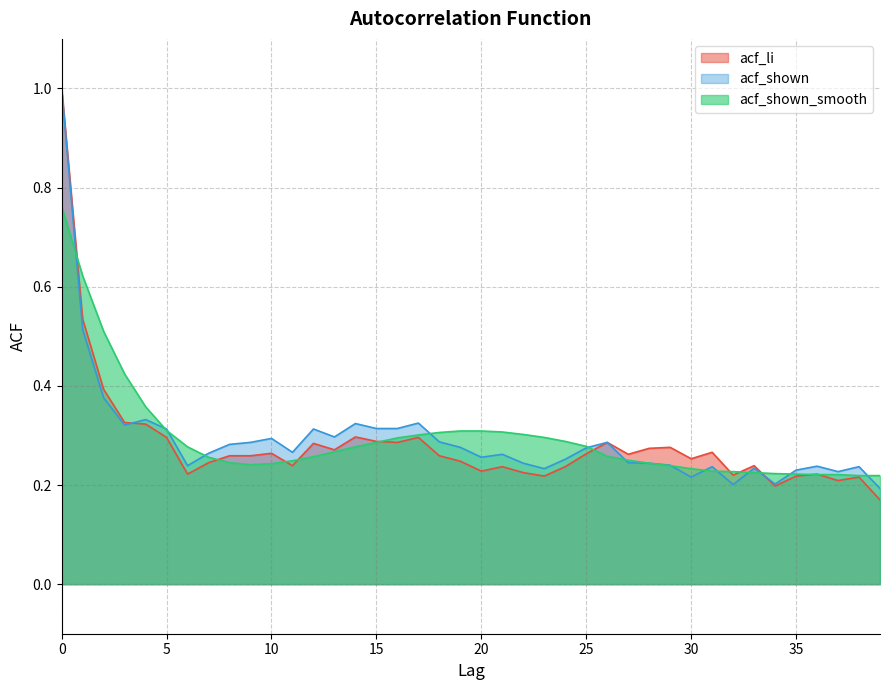

List the labels in order of acf_shown_smooth value, largest first.

0, 1, 2, 3, 4, 5, 19, 20, 21, 18, 22, 17, 23, 16, 24, 15, 25, 6, 14, 13, 26, 12, 7, 27, 11, 8, 28, 10, 9, 29, 30, 31, 32, 33, 34, 35, 36, 37, 38, 39